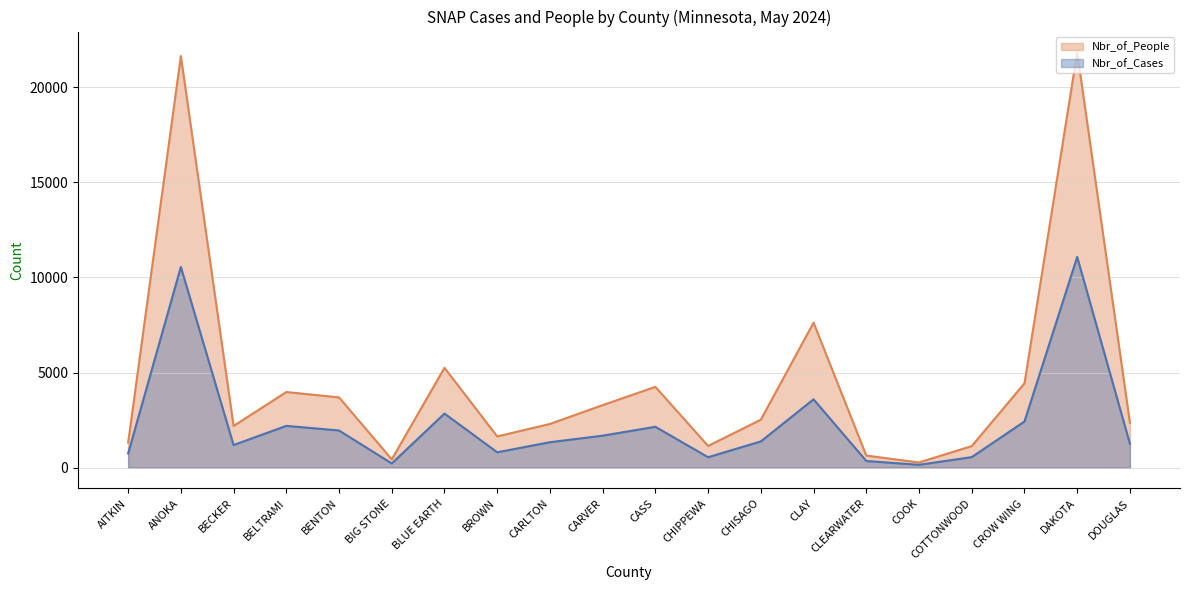

What is the spread (max minus min) of values at CARVER?

1607